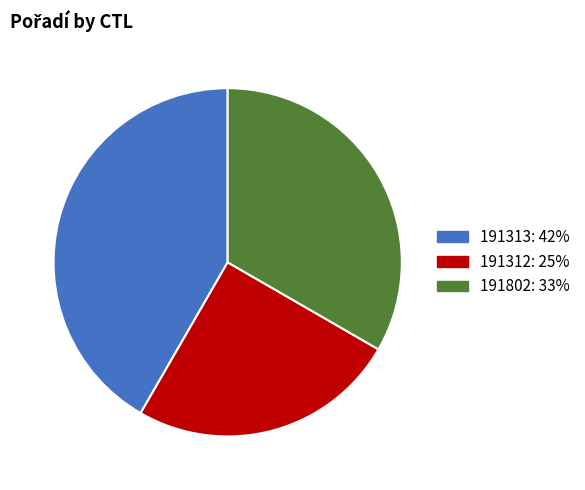

Which slice is the largest?

191313